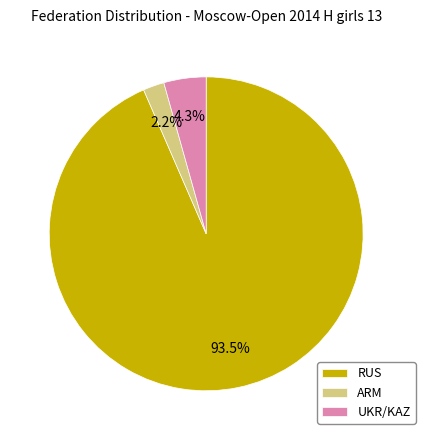

Which category has the smallest portion of the pie?

ARM